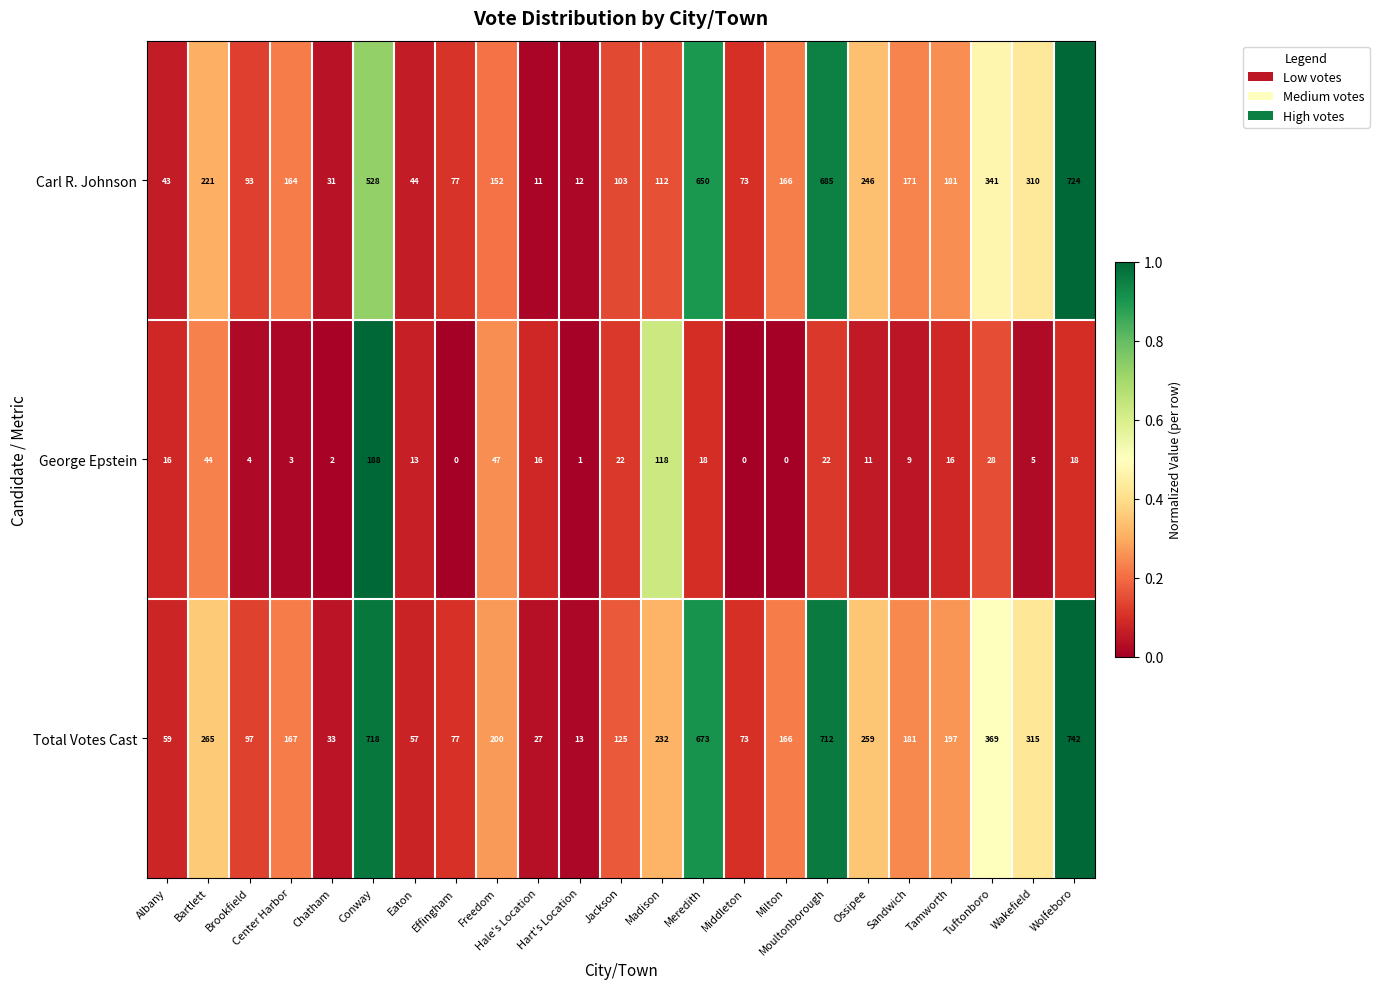

Which series has the largest range (max minus min)?

Total Votes Cast